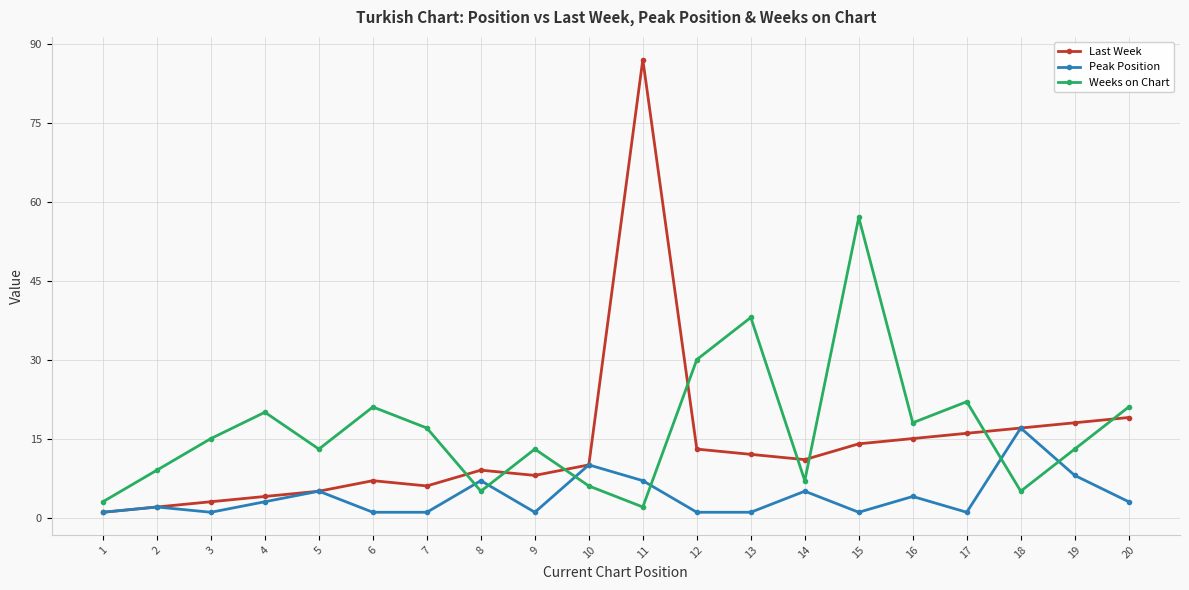

What is the maximum value for Weeks on Chart?

57